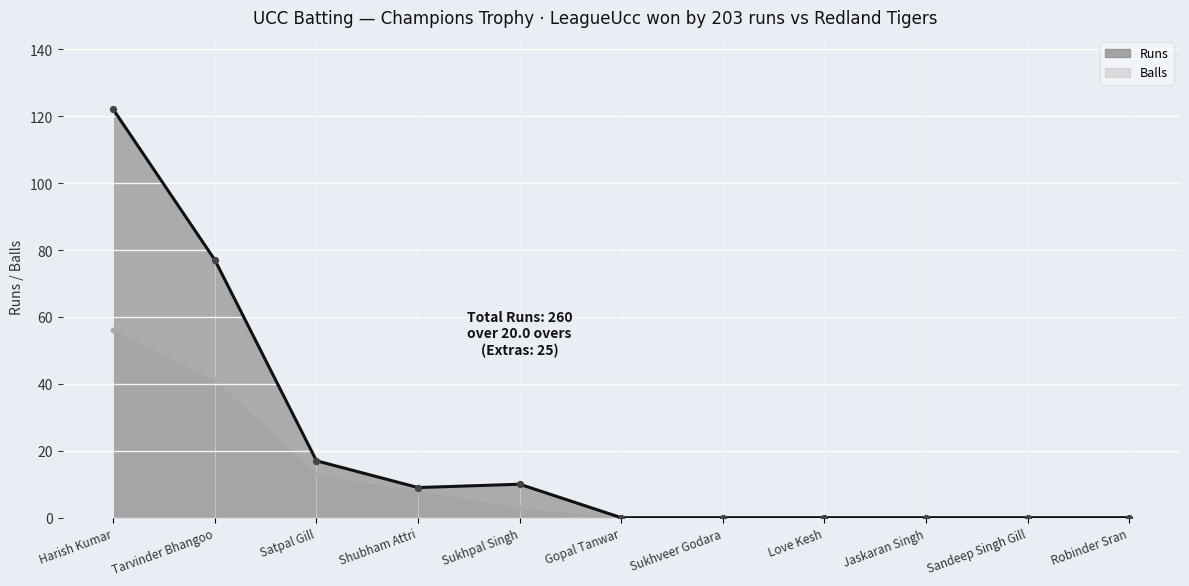

Which series has the largest total across all categories?

Runs